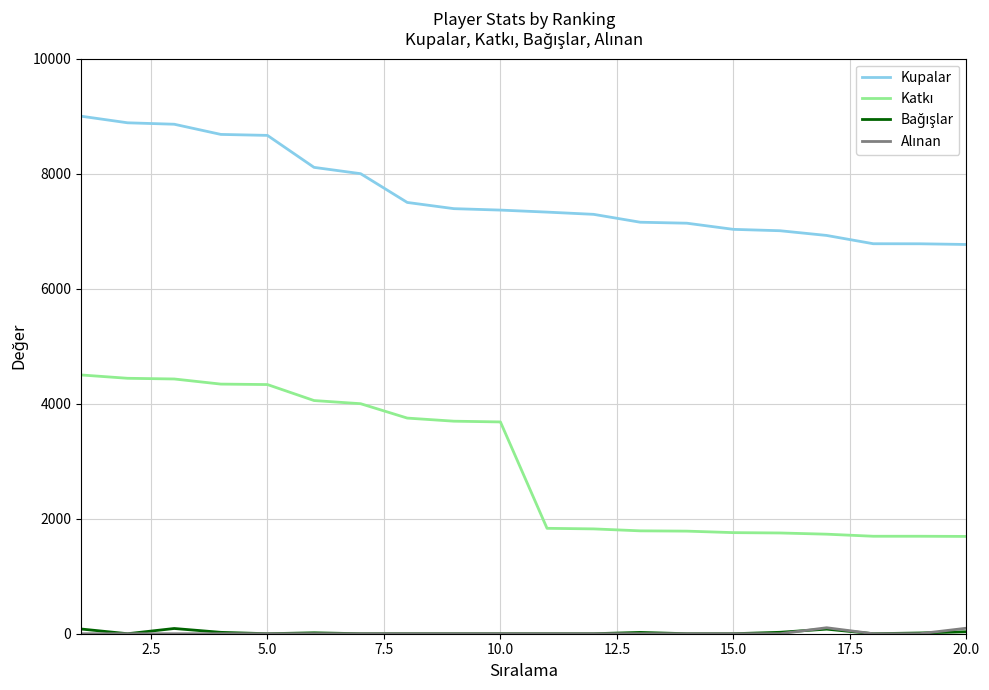

Does the chart display data point markers on the line(s)?

No